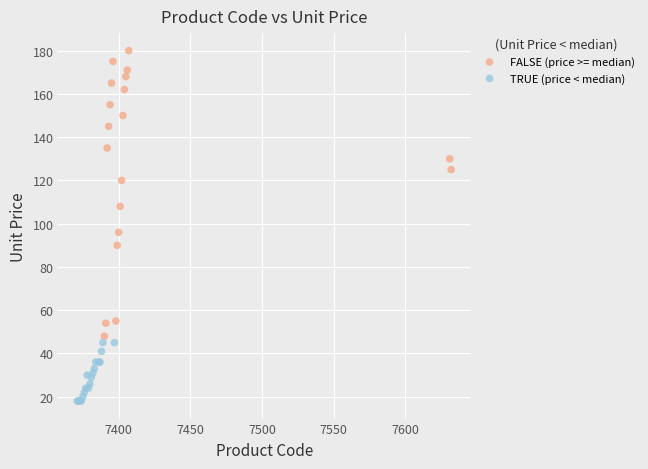

Which series has the widest spread of Y values?

FALSE (price >= median)